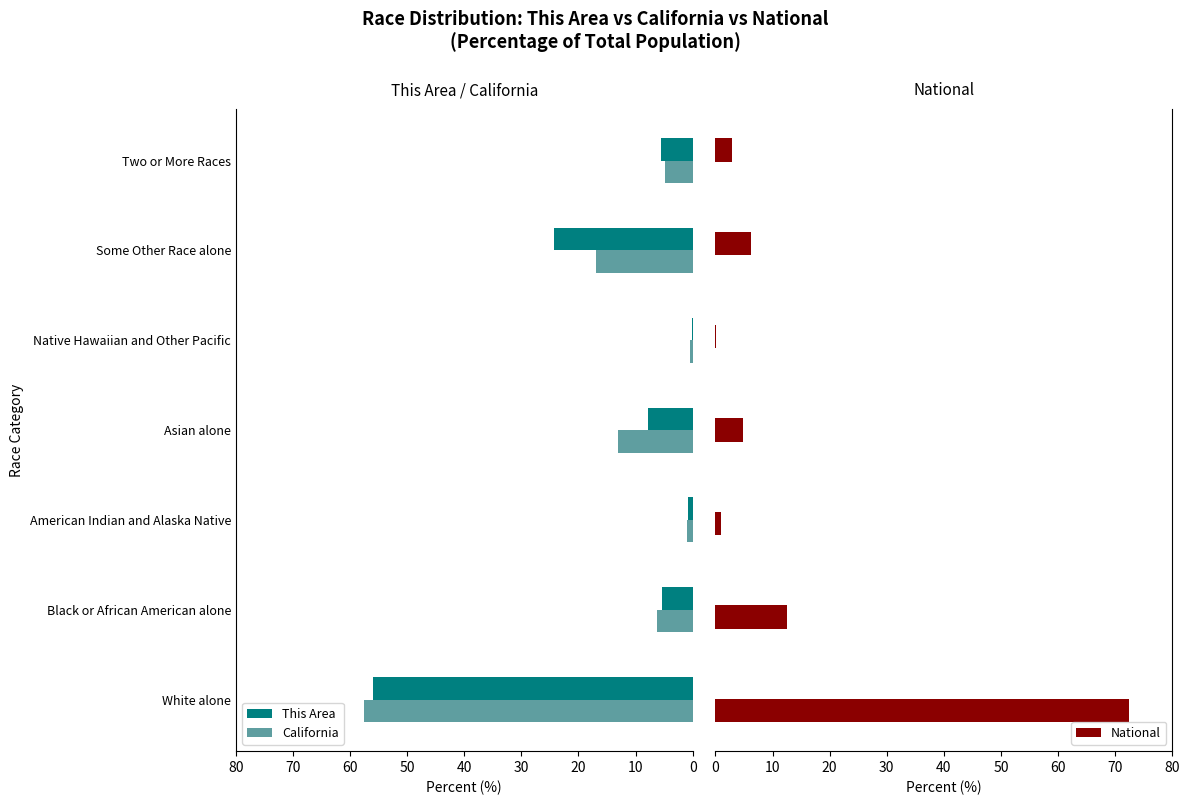

What is the highest value of the California series?

57.6